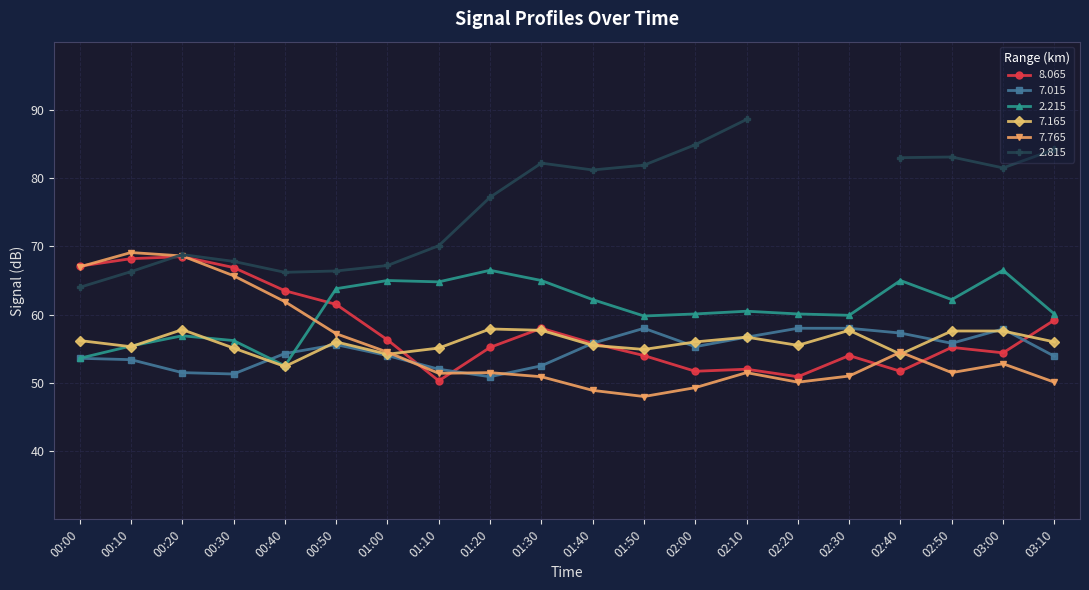

What value does the   7.015 series have at 01:00?

54.0